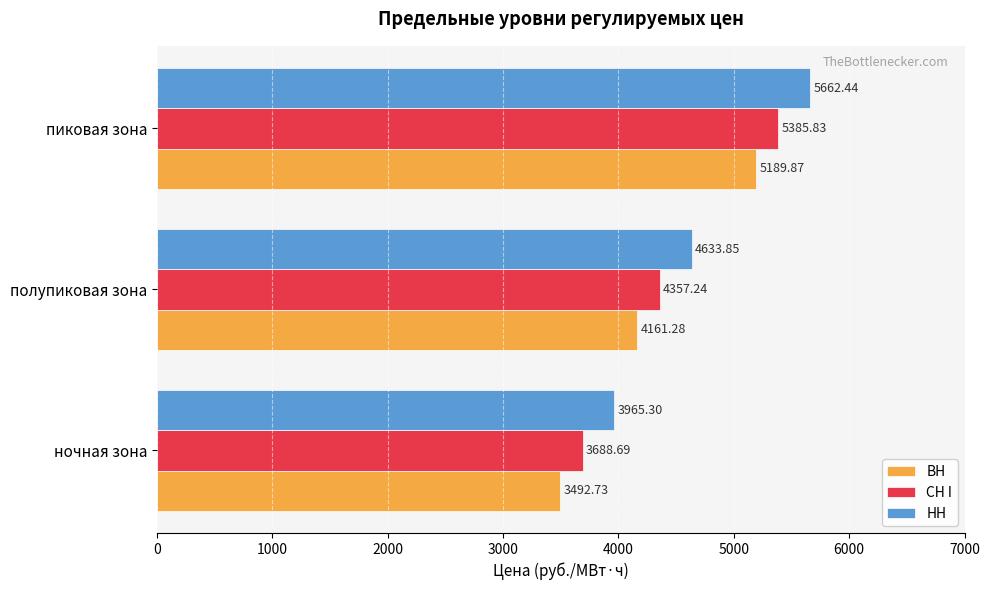

What is the total value across all series at ночная зона?

11146.7